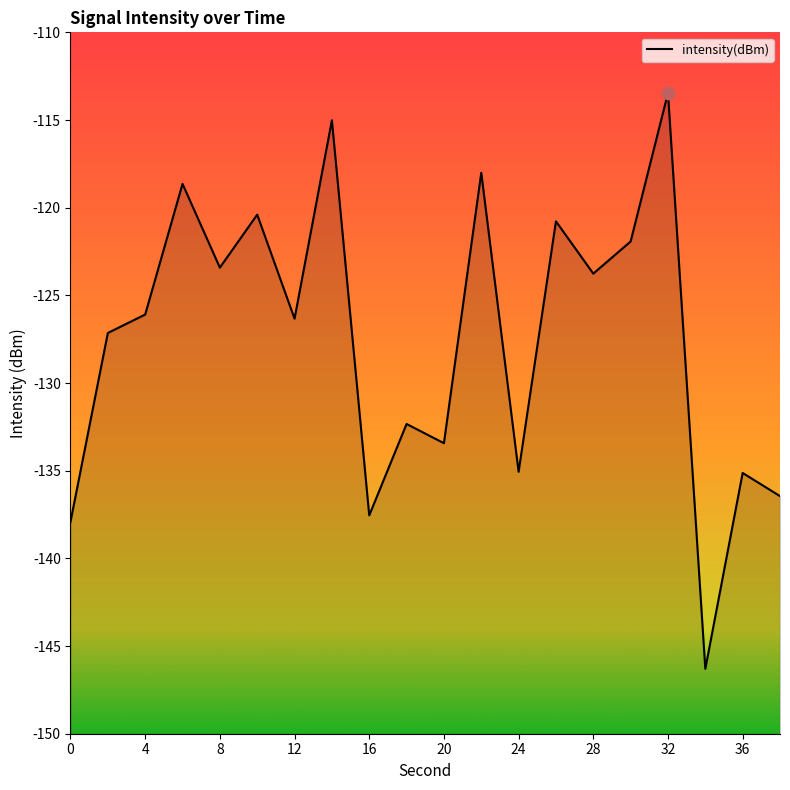

Which has a higher value, 38 or 24?

24